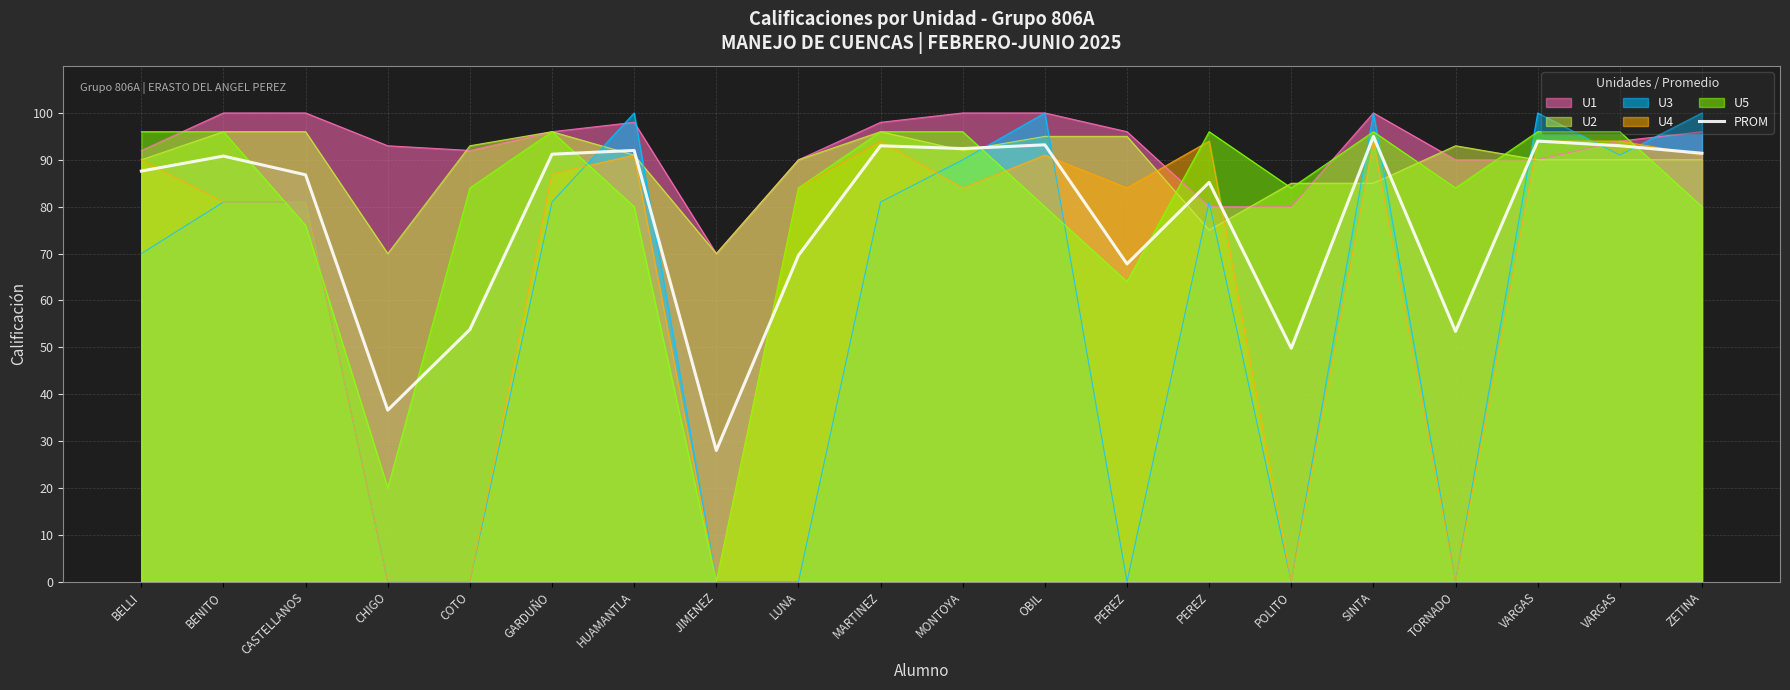

Reading right to left, transcribe all the data shown in this chart.

91.4	93.0	94.0	53.4	95.0	49.8	85.2	67.8	93.2	92.4	93.0	69.6	28.0	92.0	91.2	53.8	36.6	86.8	90.8	87.6